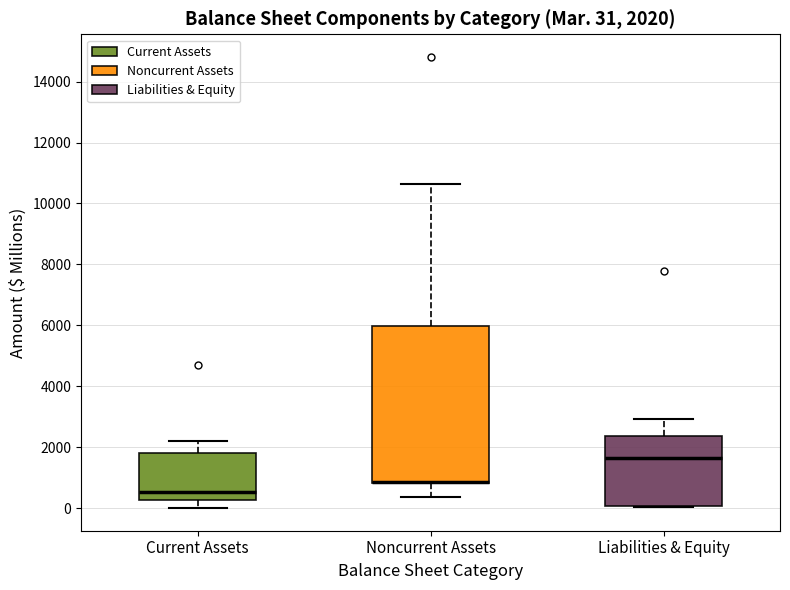

Which box is the tallest, from its lower edge to its upper edge?

Noncurrent Assets